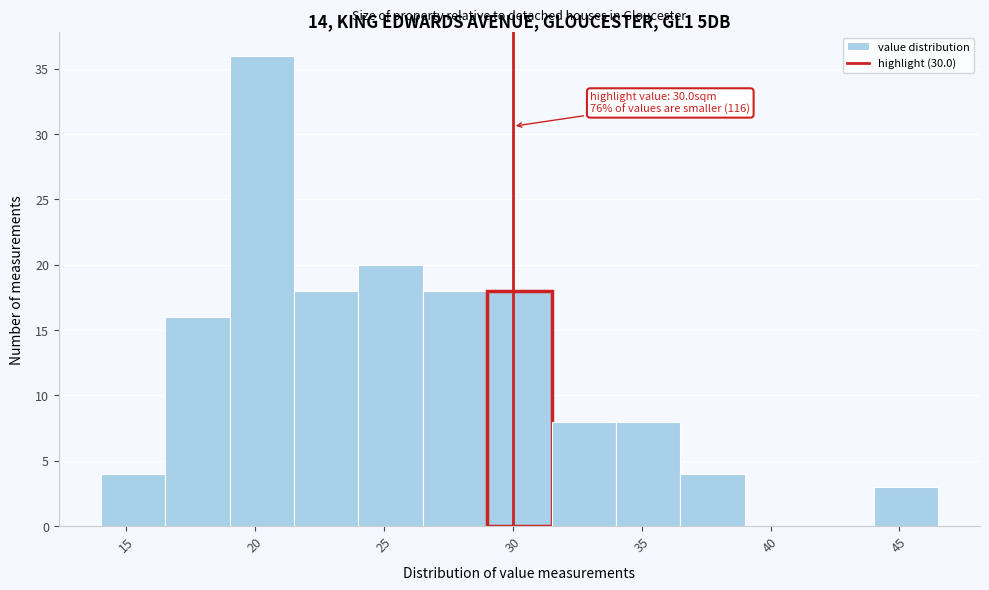

Over which range of the x-axis is the bar tallest?

19.0 to 21.5